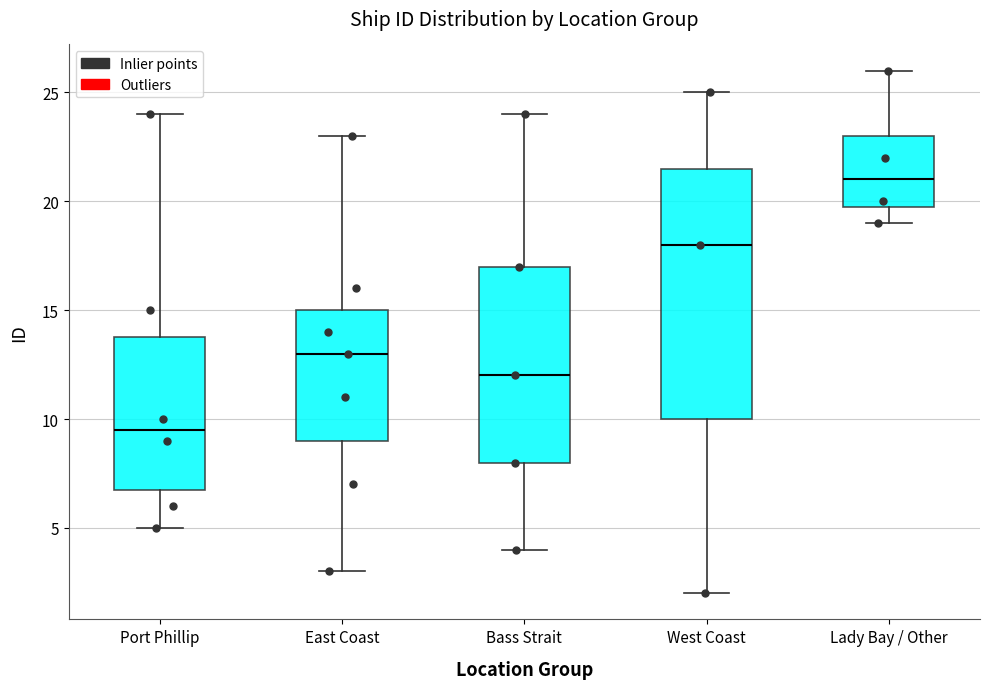

Comparing the boxes themselves (not the whiskers), which one is the tallest?

West Coast